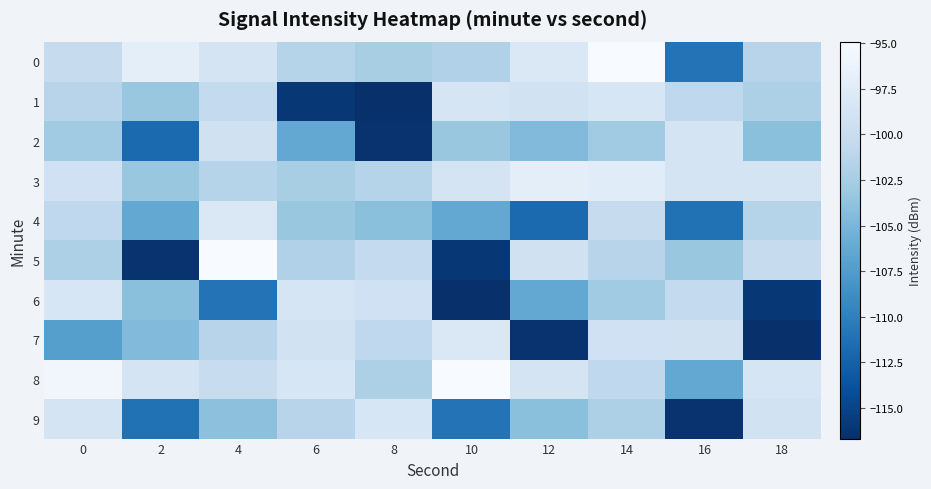

Reading left to right, transcribe all the data shown in this chart.

0: 0=-100.2	2=-97.0	4=-98.7	6=-101.4	8=-102.3	10=-101.8	12=-98.1	14=-95.0	16=-111.0	18=-101.3
1: 0=-101.3	2=-103.4	4=-100.5	6=-116.1	8=-116.6	10=-98.6	12=-99.1	14=-98.3	16=-100.7	18=-102.0
2: 0=-102.9	2=-111.8	4=-99.2	6=-106.4	8=-116.4	10=-103.3	12=-104.6	14=-102.9	16=-98.7	18=-104.1
3: 0=-99.2	2=-103.3	4=-101.4	6=-102.3	8=-101.4	10=-98.7	12=-97.0	14=-97.4	16=-98.8	18=-98.7
4: 0=-100.7	2=-106.4	4=-98.1	6=-103.3	8=-104.1	10=-106.4	12=-111.8	14=-100.2	16=-111.2	18=-101.4
5: 0=-102.0	2=-116.4	4=-95.0	6=-101.8	8=-100.5	10=-116.1	12=-99.2	14=-101.3	16=-103.4	18=-100.2
6: 0=-98.4	2=-104.1	4=-111.0	6=-98.6	8=-99.2	10=-116.6	12=-106.4	14=-102.9	16=-100.5	18=-116.1
7: 0=-107.2	2=-104.6	4=-101.3	6=-99.1	8=-100.7	10=-98.1	12=-116.4	14=-99.2	16=-99.2	18=-116.6
8: 0=-95.6	2=-98.7	4=-100.1	6=-98.3	8=-102.0	10=-95.0	12=-98.7	14=-100.7	16=-106.4	18=-98.6
9: 0=-98.8	2=-111.2	4=-104.0	6=-101.3	8=-98.4	10=-111.0	12=-104.1	14=-102.0	16=-116.4	18=-99.1